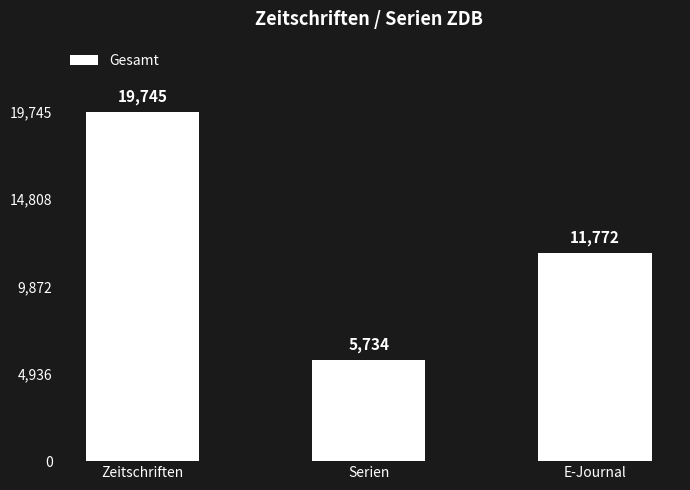

Is it true that the value at E-Journal is 11772?

True